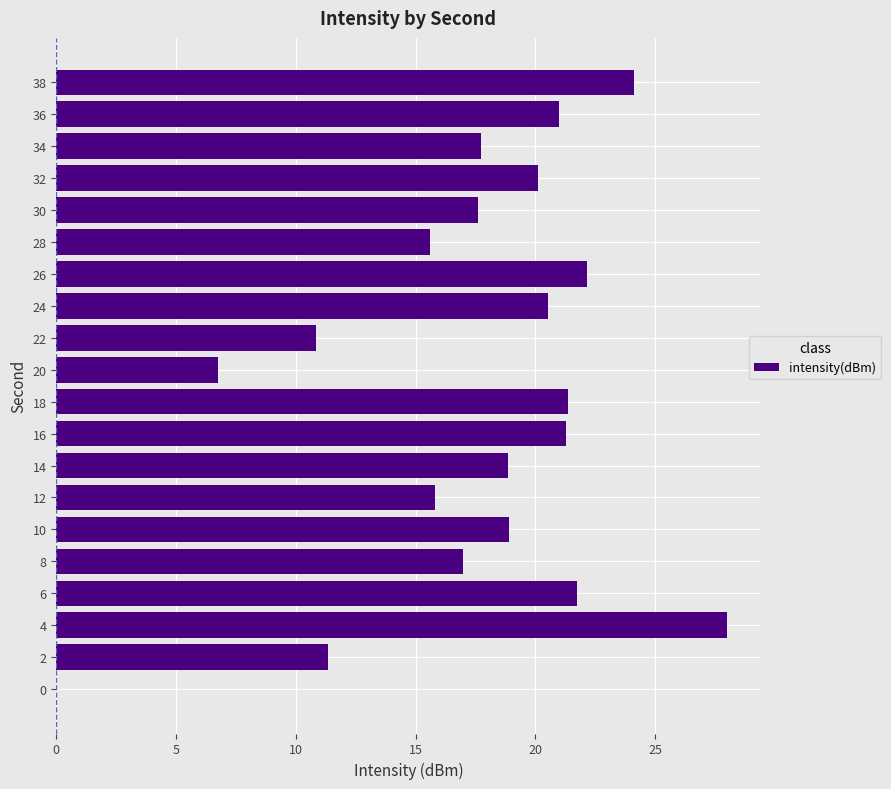

At which category does the chart reach its peak across all series?

4